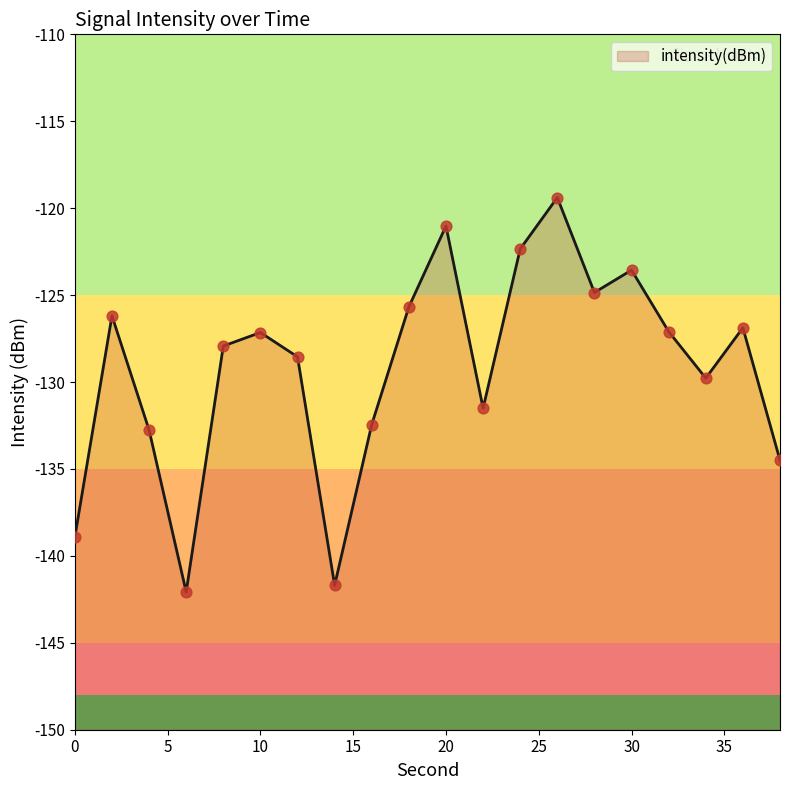

Which has a higher value, 6 or 32?

32